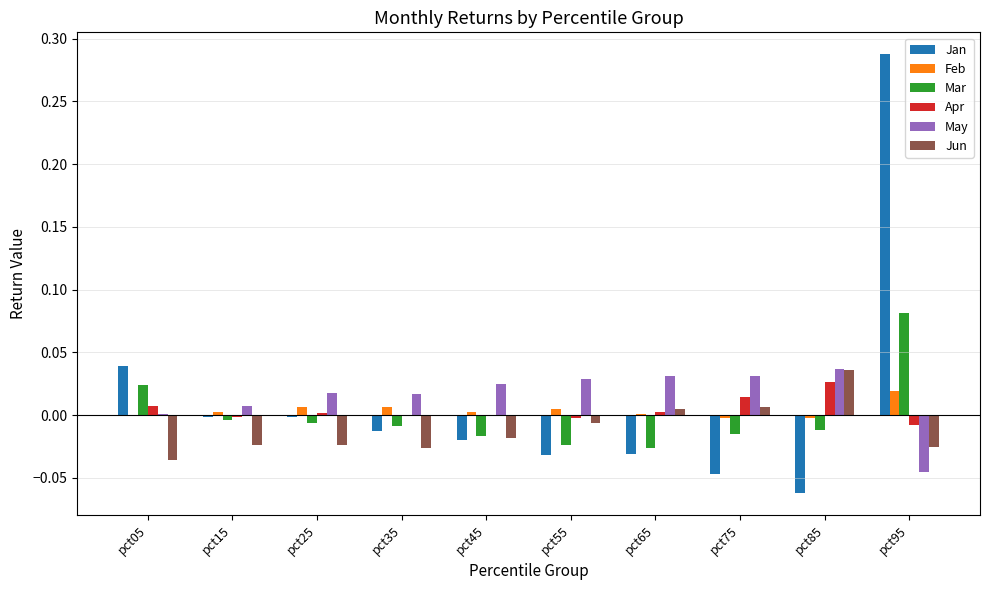

Is the value of Apr at pct45 greater than the value of Jan at pct35?

Yes